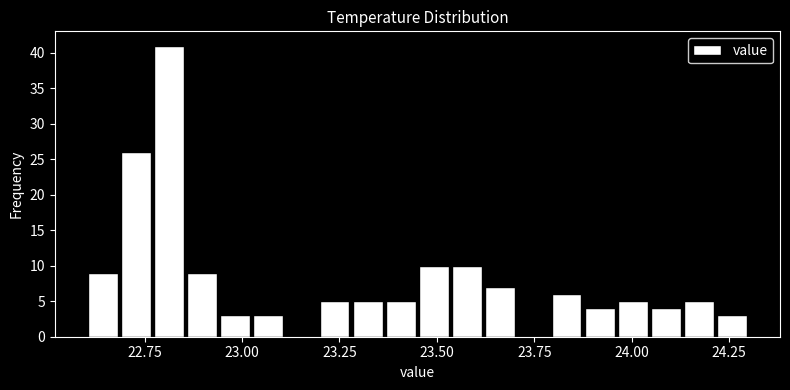

Read against the x-axis, roughly where is the centre of the tallest bar?

22.80